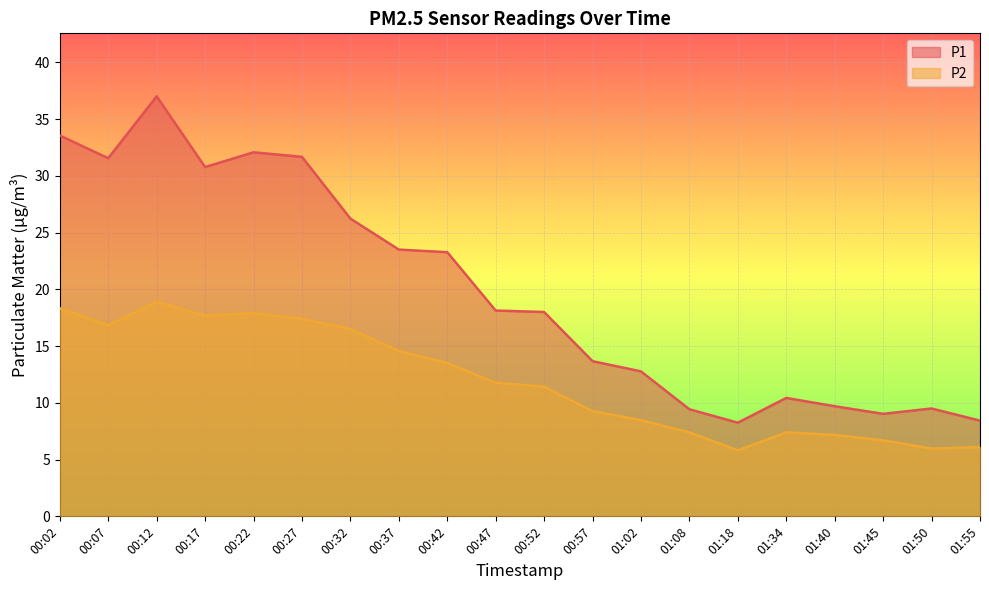

How many data points in P2 are above 11?

11